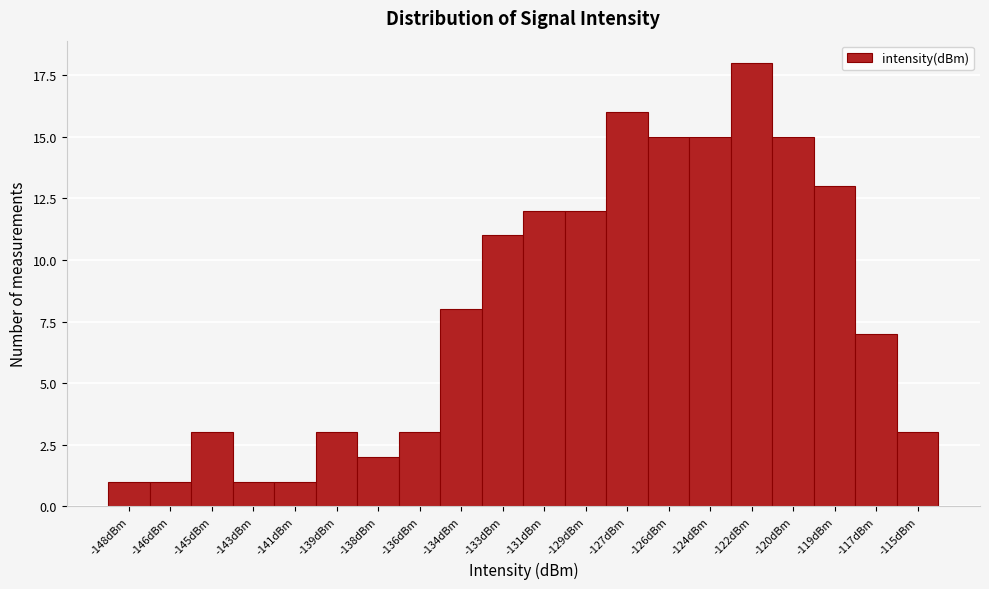

Reading left to right, what are all the values shown in this chart?

1	1	3	1	1	3	2	3	8	11	12	12	16	15	15	18	15	13	7	3